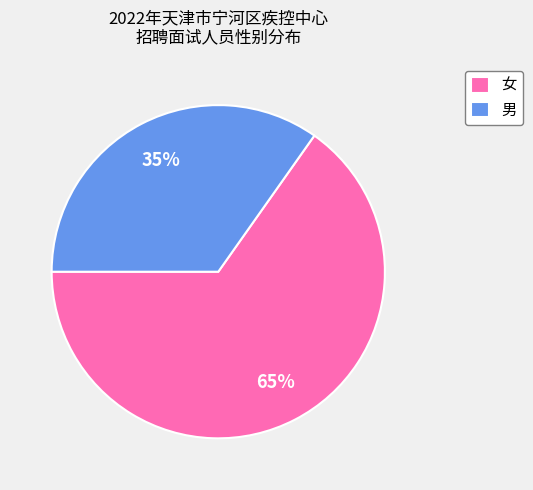

What is the ratio of the value at 女 to the value at 男?

1.9